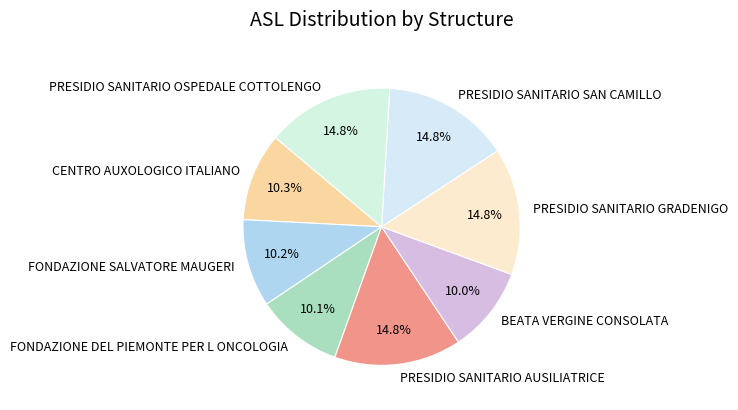

What is the total percentage of PRESIDIO SANITARIO SAN CAMILLO and PRESIDIO SANITARIO OSPEDALE COTTOLENGO?

29.7%